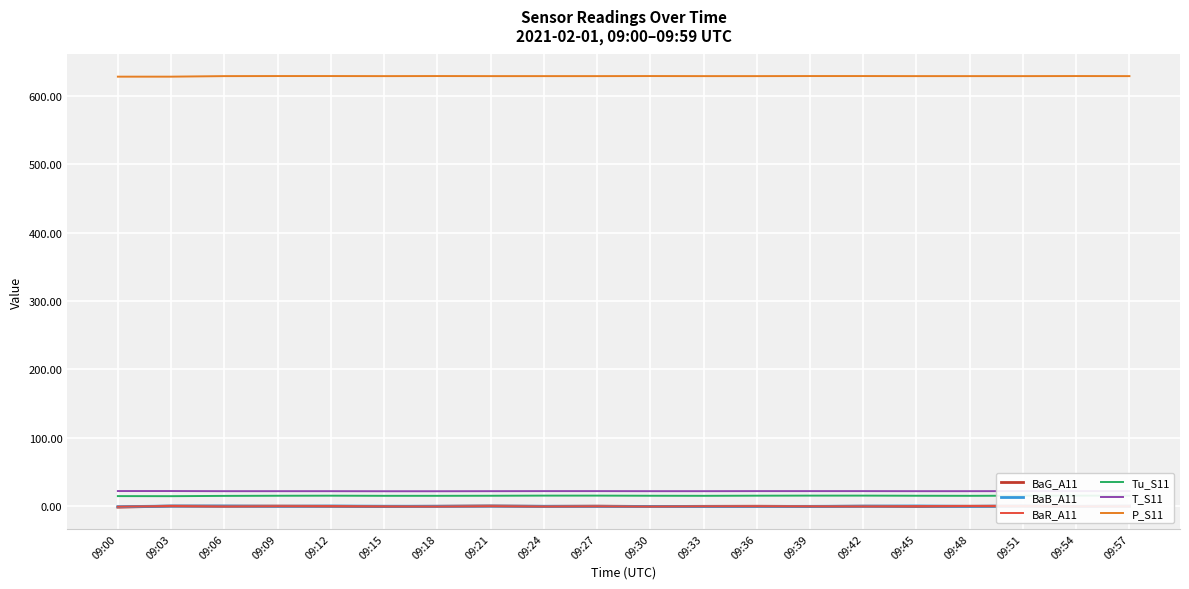

In BaR_A11, how many points are higher than both neighbors (excluding endpoints)?

6